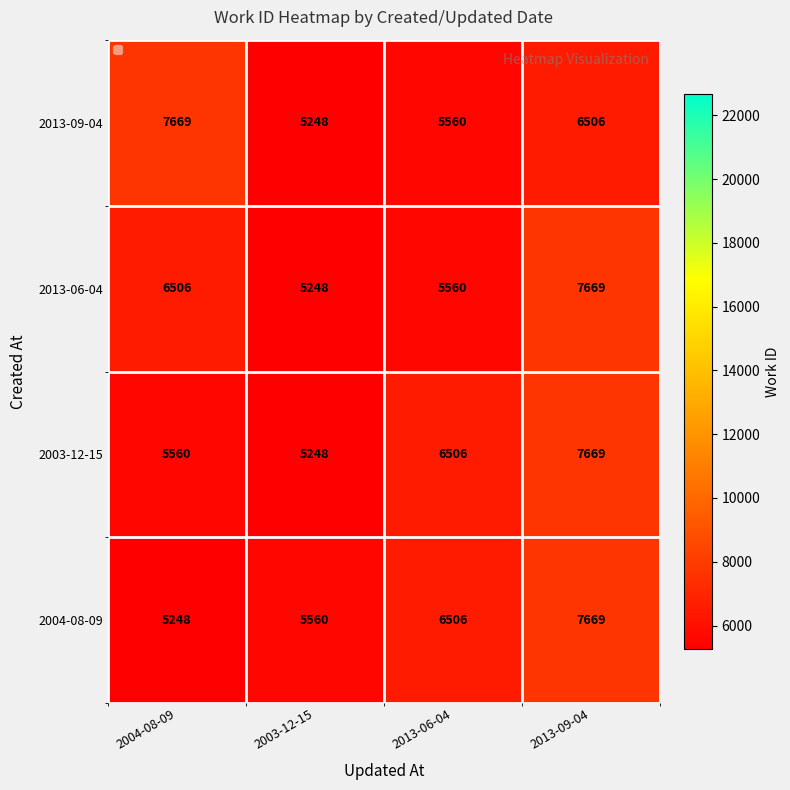

Which category has the highest value in the 2003-12-15 series?

2013-09-04